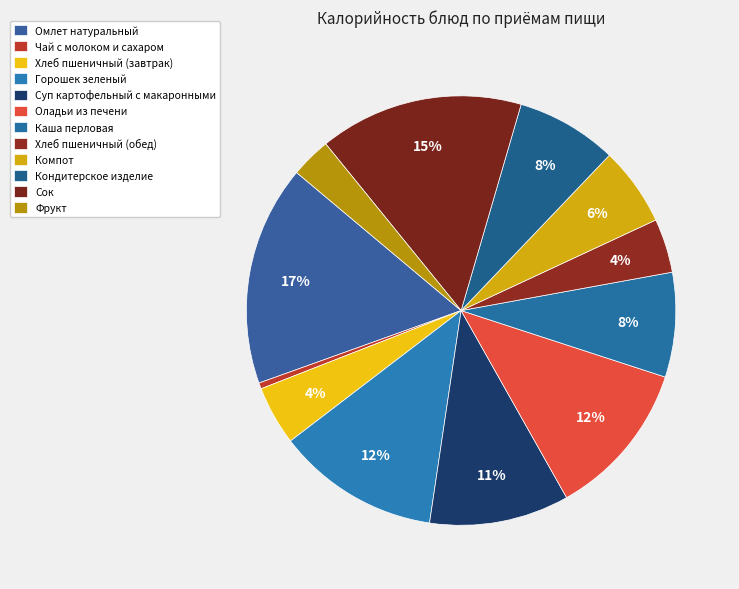

To the nearest percent, what is the combined percentage of Хлеб пшеничный (завтрак) and Оладьи из печени?

16%